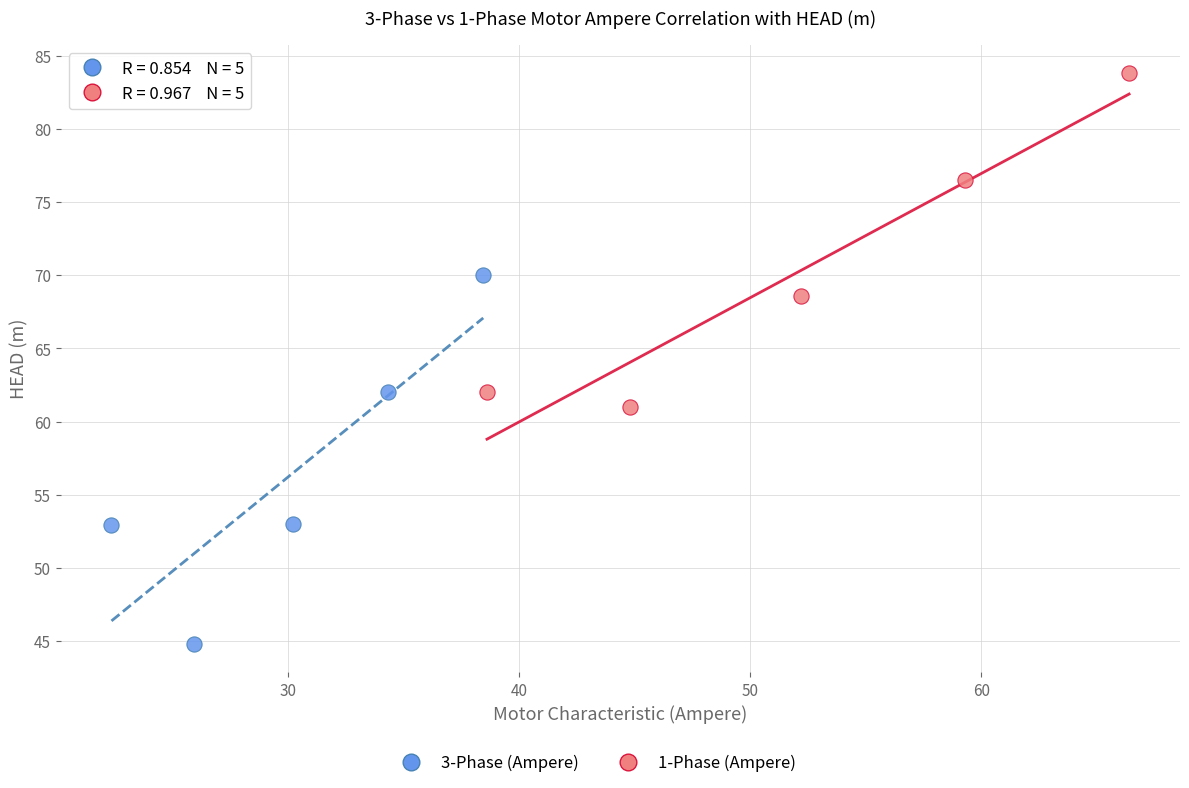

Which series has the widest spread of Y values?

3-Phase (Ampere)